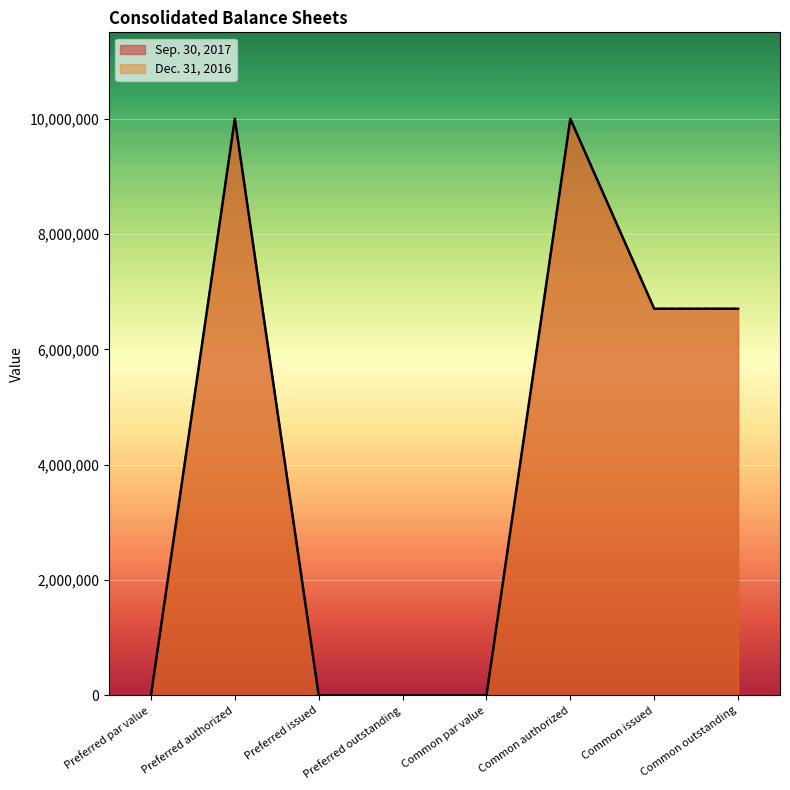

How many values in the Dec. 31, 2016 series are below 6708393?

4